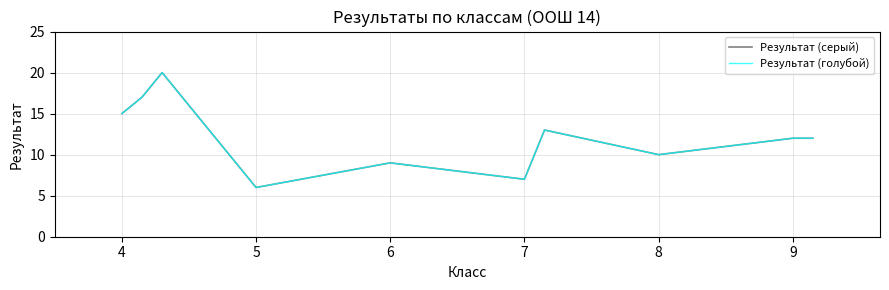

At which label is Результат (серый) closest to 13?

9